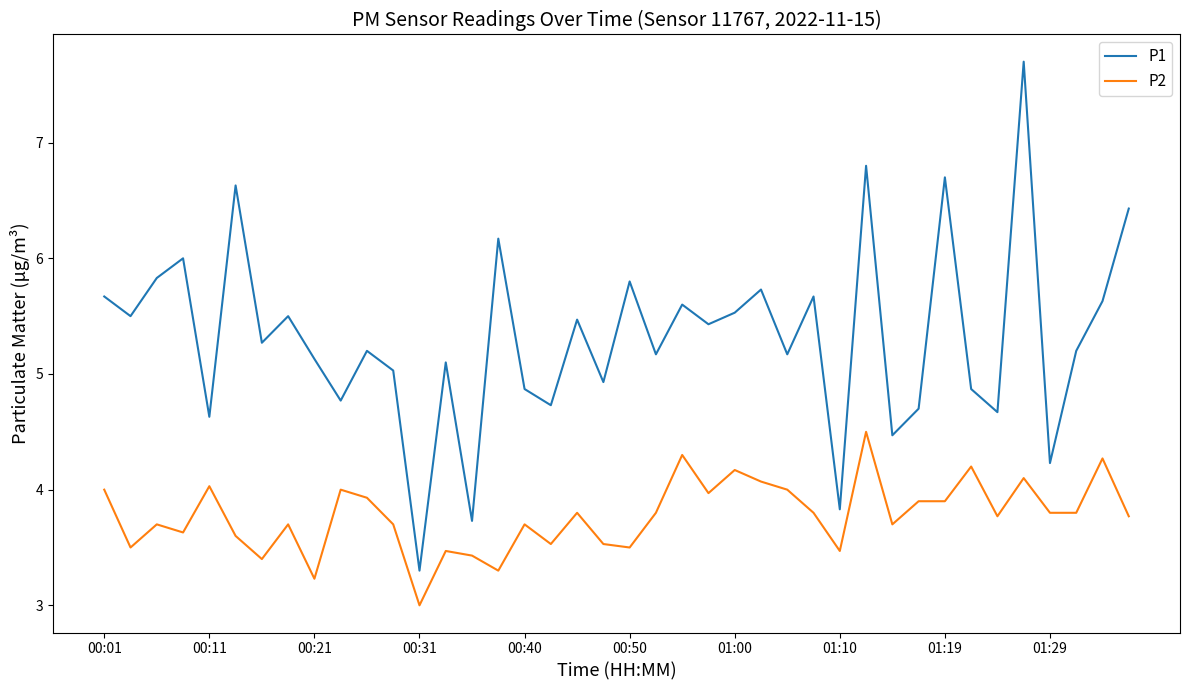

Does the chart display data point markers on the line(s)?

No